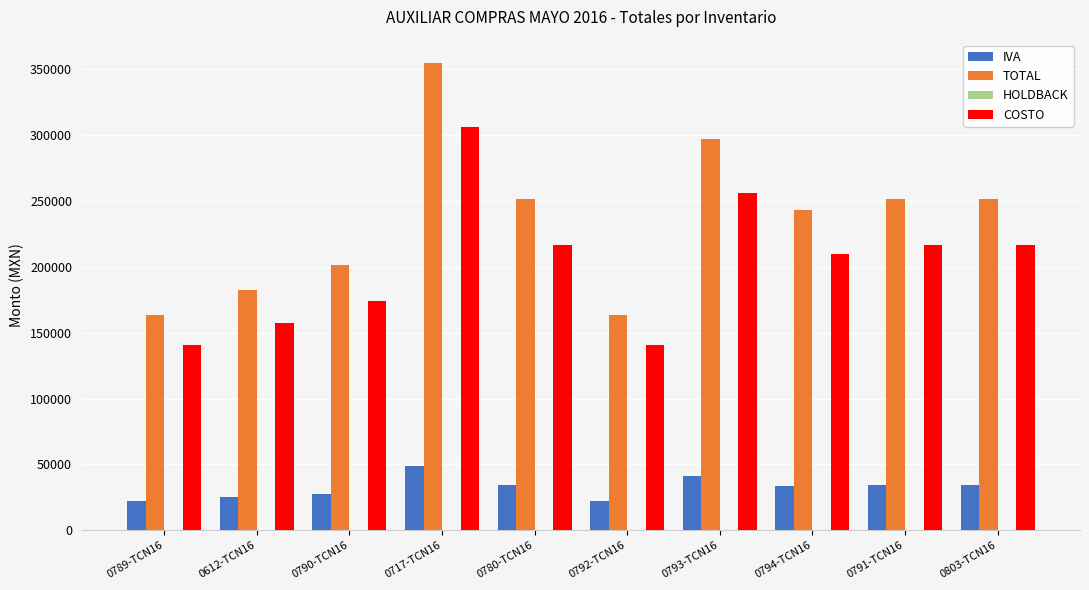

Which series has the largest total across all categories?

TOTAL